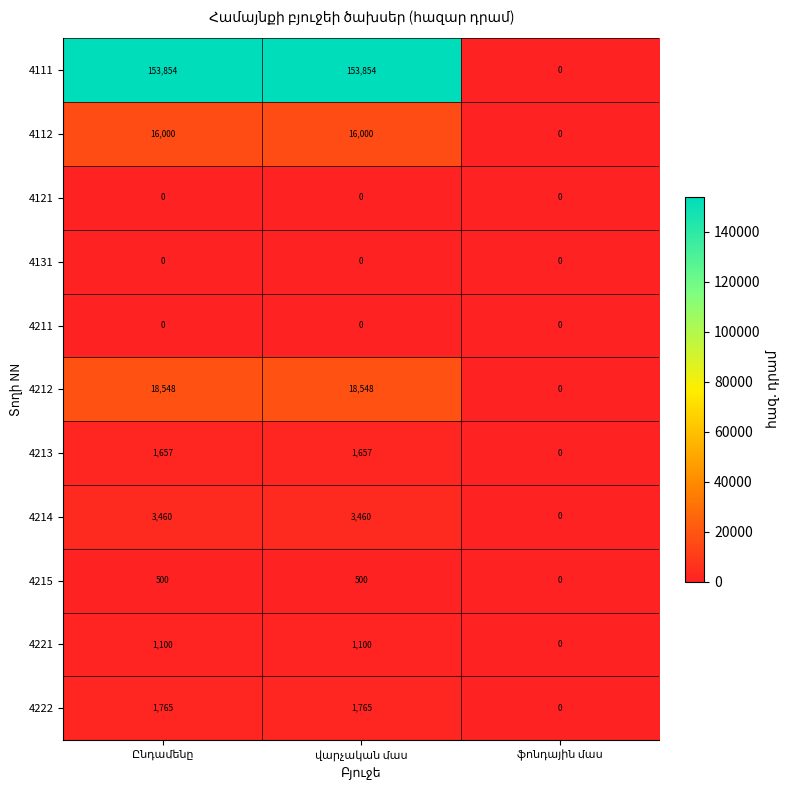

Count the 4213 values in the range 0 to 1657.

3